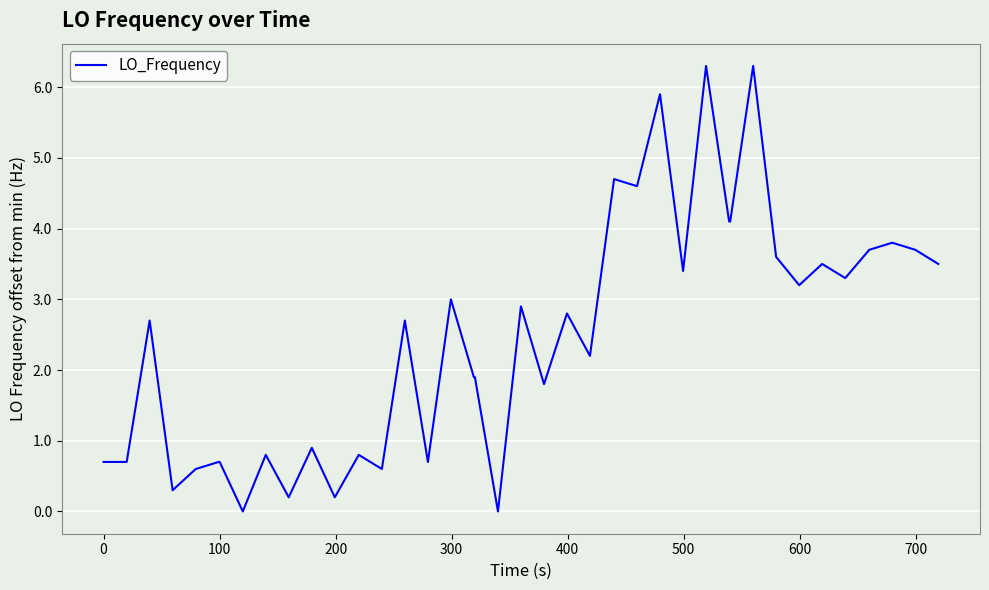

What is the maximum value shown in the chart?

6.3